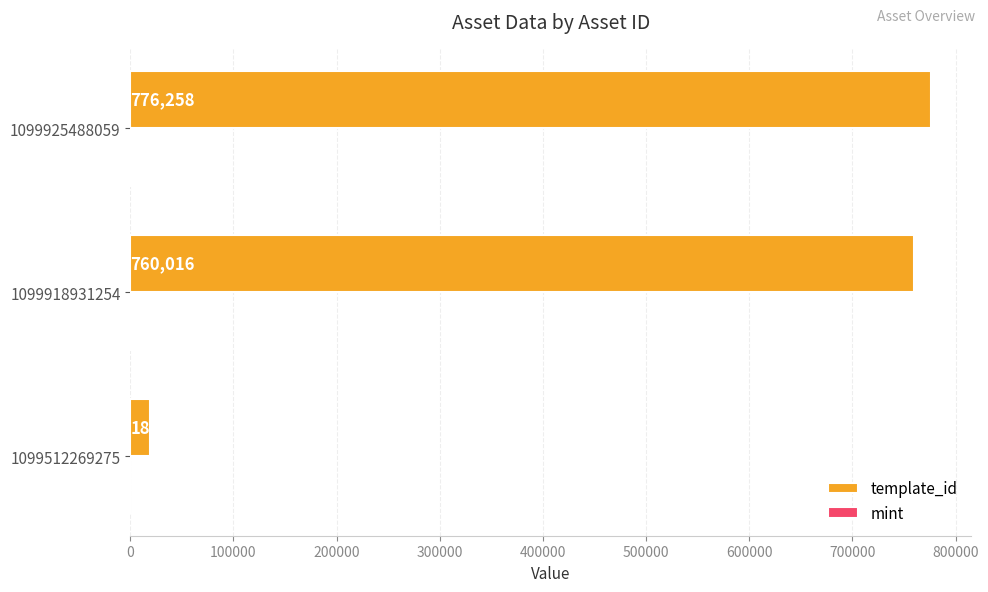

What is the sum of all template_id values?

1554942